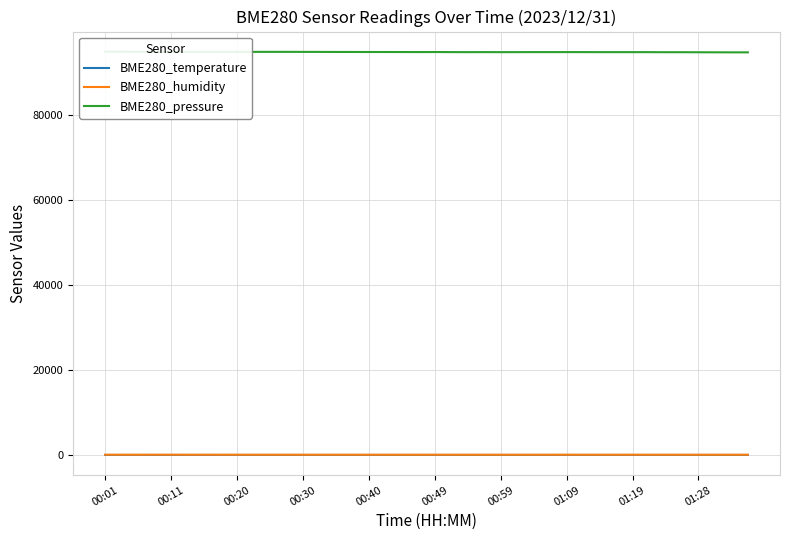

How many data points in BME280_temperature are less than 5?

17